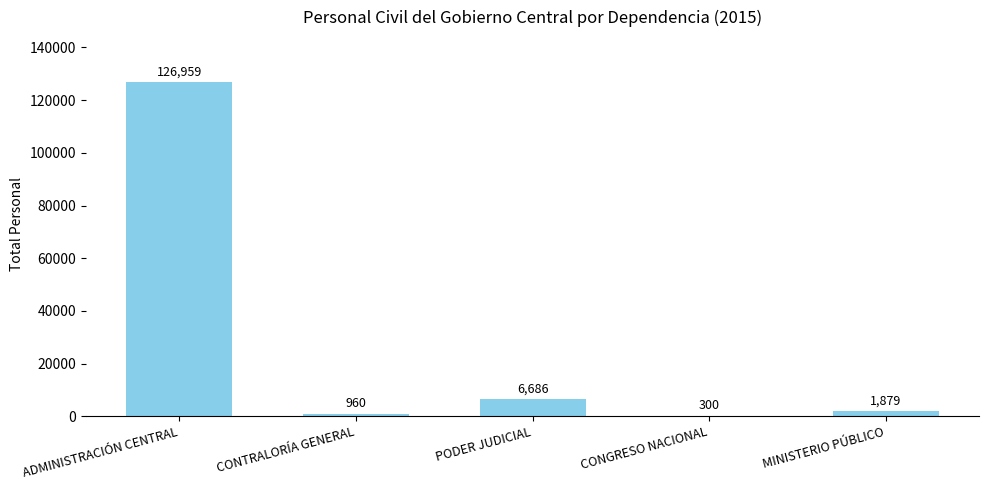

What is the change in value from CONGRESO NACIONAL to MINISTERIO PÚBLICO?

+1579